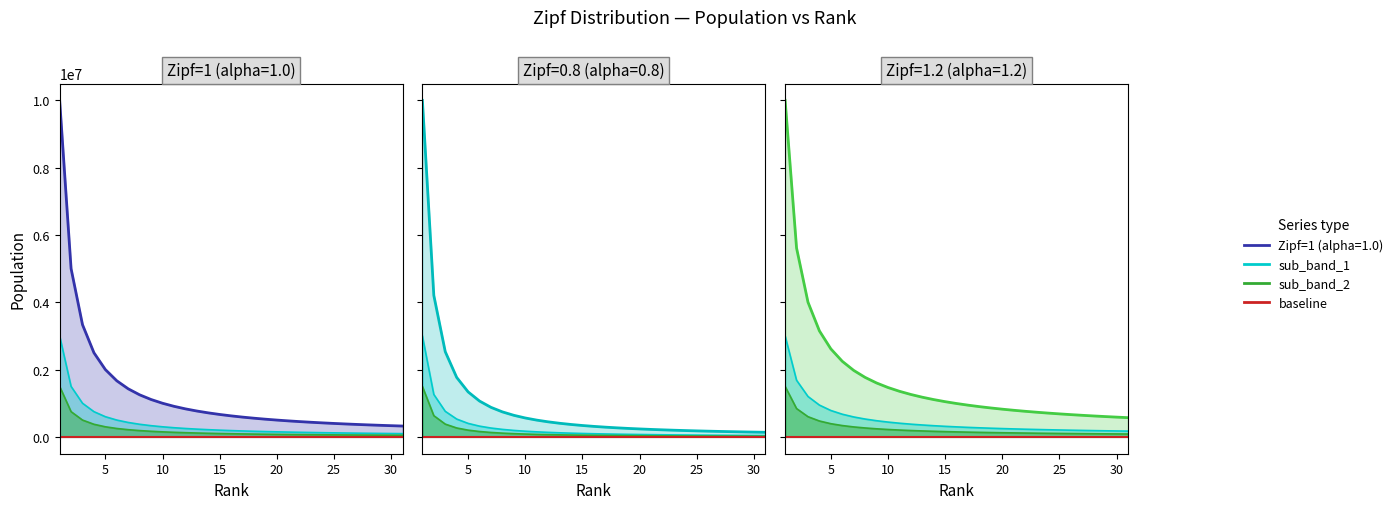

Does the chart have visible grid lines?

No